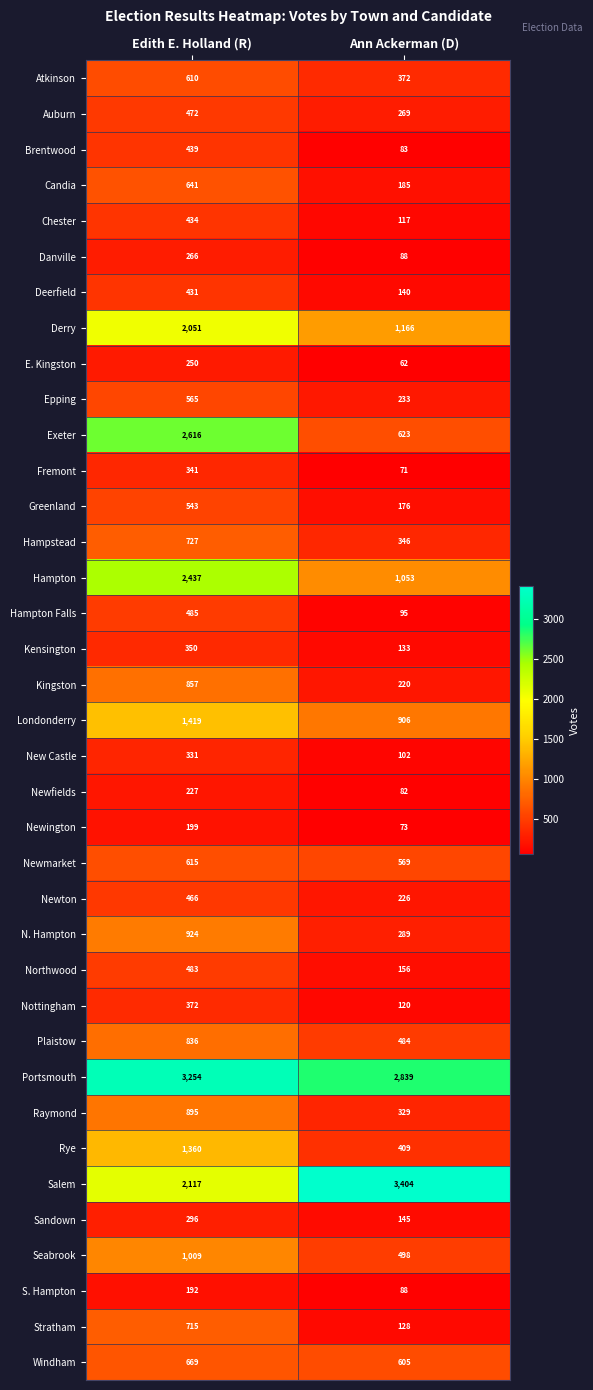

Rank the series by their maximum value, from lowest to highest.

S. Hampton, Newington, Newfields, E. Kingston, Danville, Sandown, New Castle, Fremont, Kensington, Nottingham, Deerfield, Chester, Brentwood, Newton, Auburn, Northwood, Hampton Falls, Greenland, Epping, Atkinson, Newmarket, Candia, Windham, Stratham, Hampstead, Plaistow, Kingston, Raymond, N. Hampton, Seabrook, Rye, Londonderry, Derry, Hampton, Exeter, Portsmouth, Salem